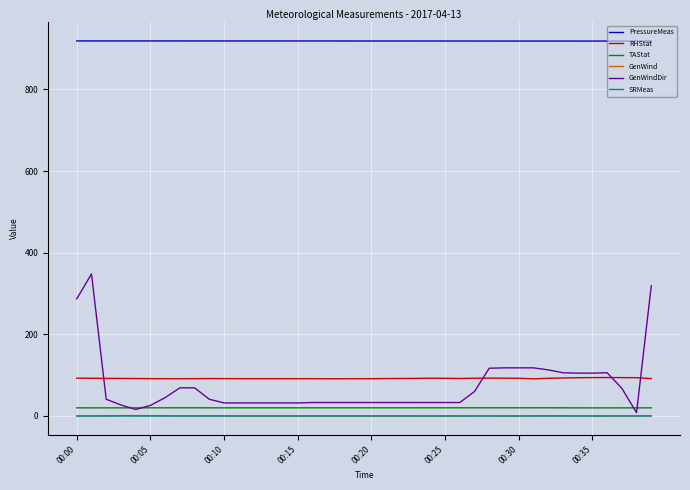

What is the minimum value for PressureMeas?

918.6